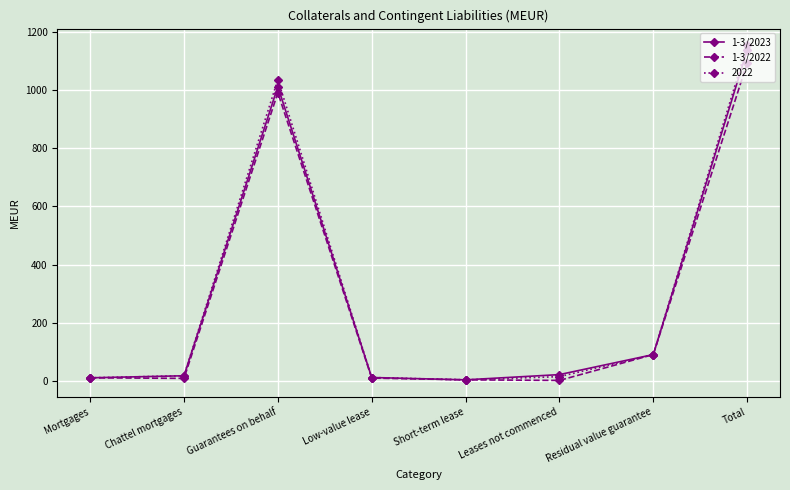

Which series has the largest range (max minus min)?

2022